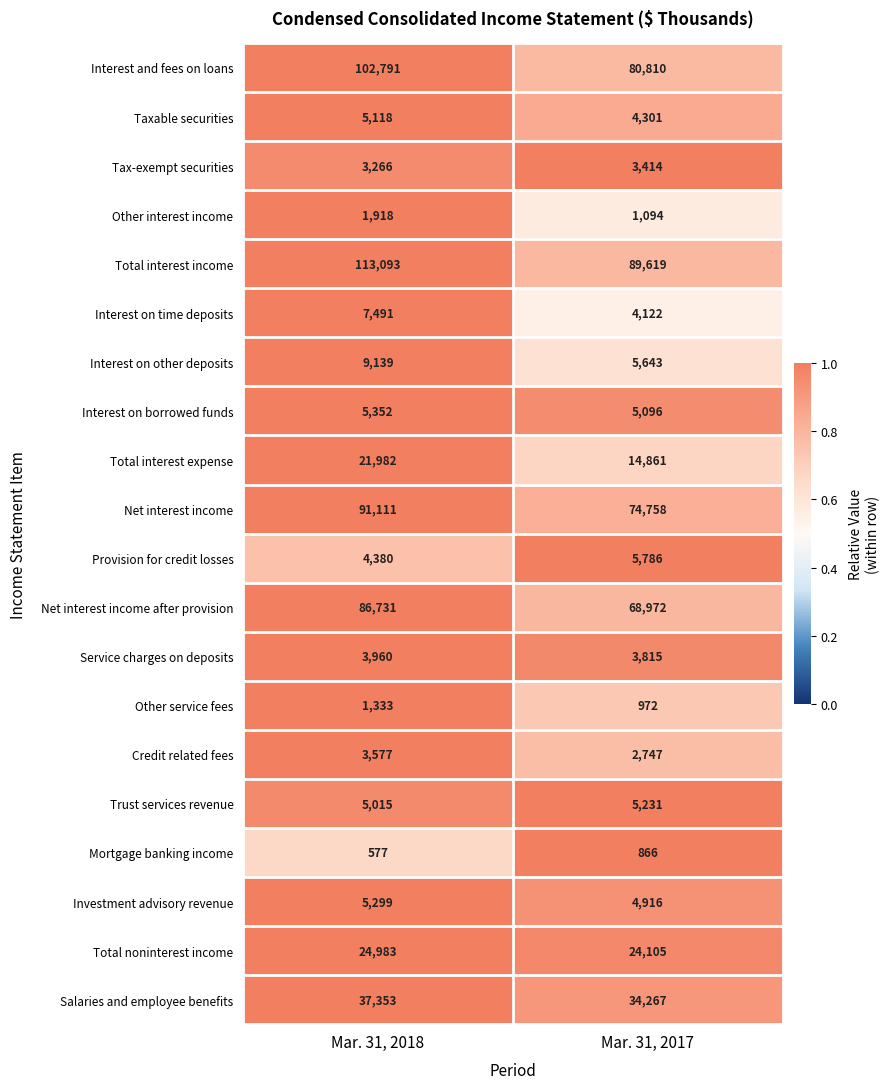

Which series has the largest total across all categories?

Total interest income